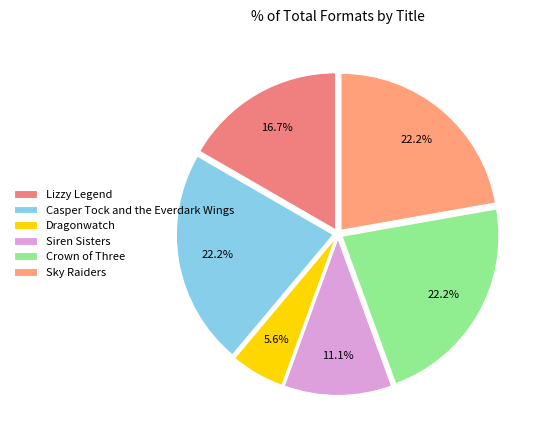

True or false: Siren Sisters accounts for 11% of the total.

True